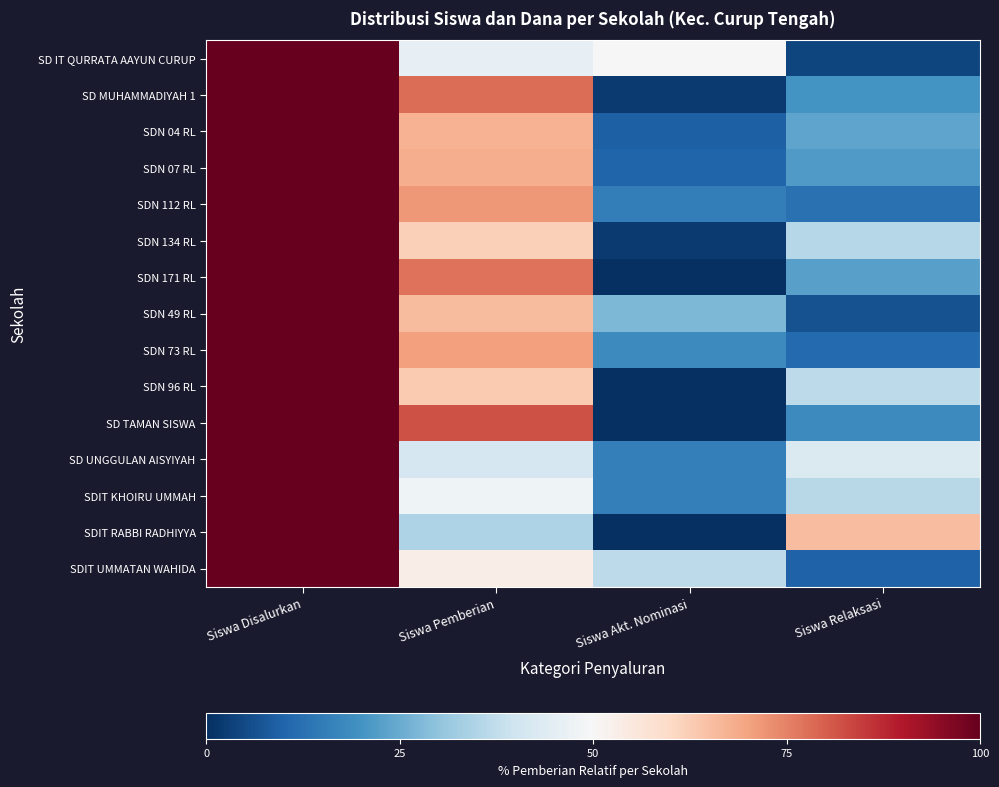

What is the greatest value displayed?

100.0